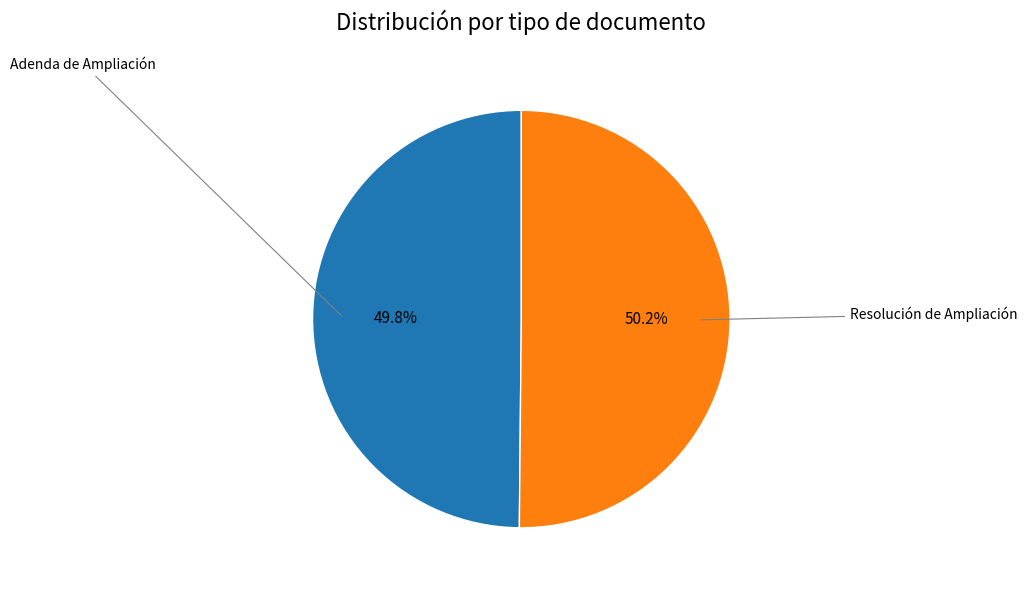

Is there a majority slice in this chart?

Yes